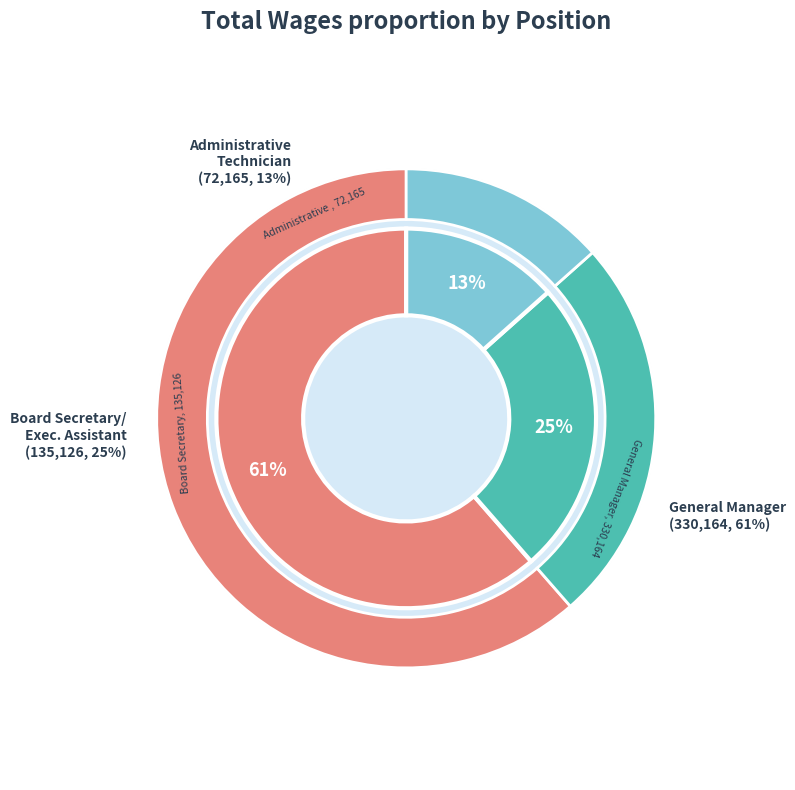

To the nearest percent, what is the combined percentage of General Manager and Administrative Technician?

75%